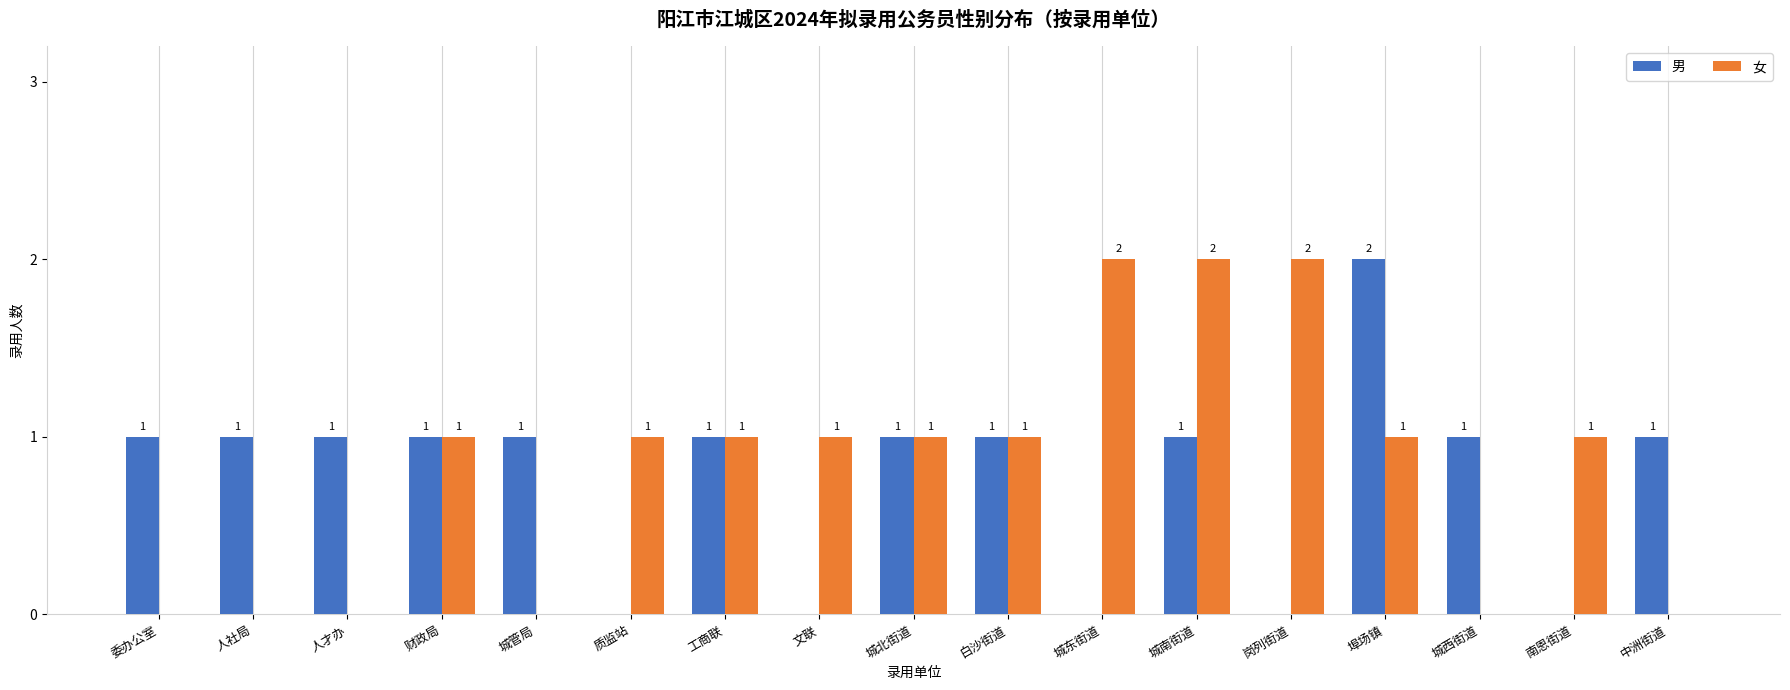

The value of 男 at 城东街道 is -1. True or false?

False